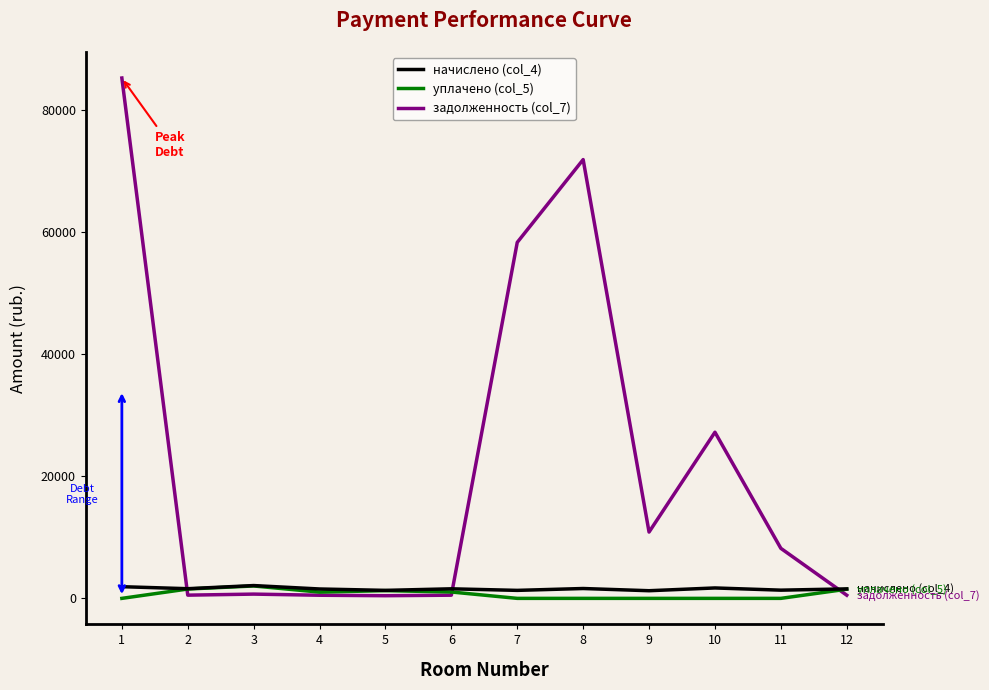

At how many categories does at least one series exceed 55808?

3